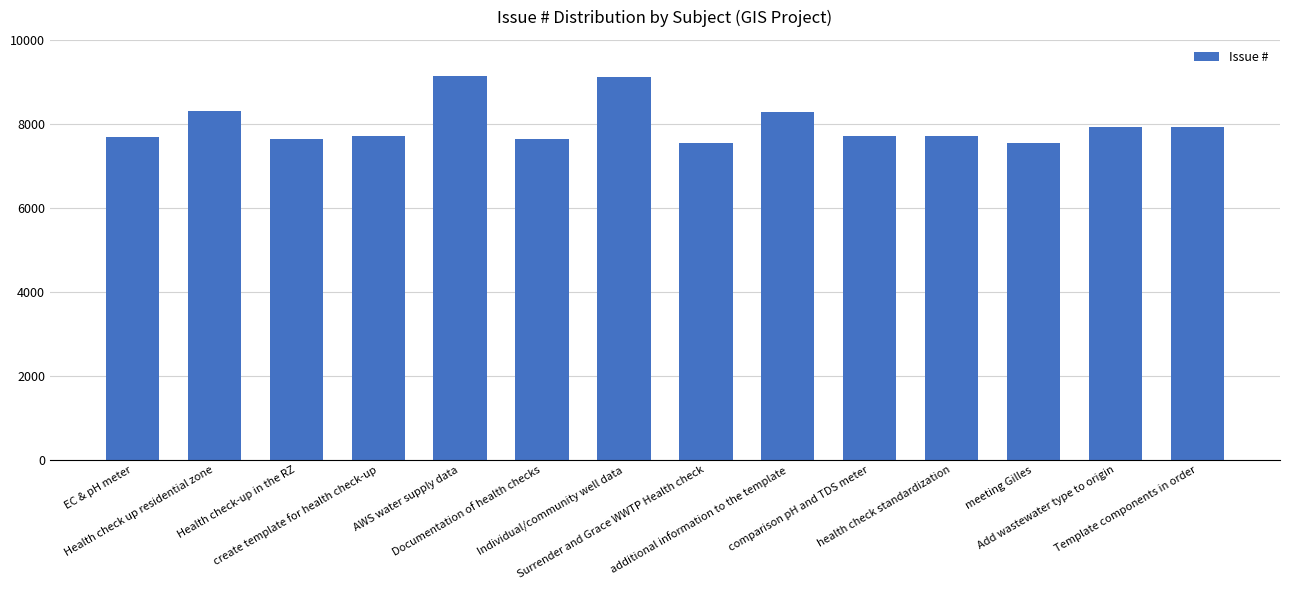

What is the approximate value at comparison pH and TDS meter?

7723